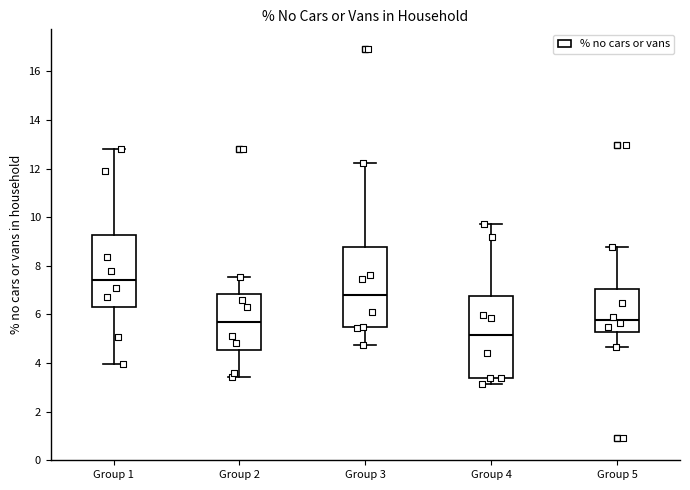

Reading left to right, read every box against the y-axis: the position of its median line, the range the box covers, and the ends of its whiskers. The values are not printed on the chart, so give them approximately, as read against the axis.

Group 1: median 7.4, box 6.2 to 9.2, whiskers 4.0 to 12.8
Group 2: median 5.8, box 4.6 to 6.8, whiskers 3.4 to 7.6
Group 3: median 6.8, box 5.4 to 8.8, whiskers 4.8 to 12.2
Group 4: median 5.2, box 3.4 to 6.8, whiskers 3.2 to 9.8
Group 5: median 5.8, box 5.2 to 7.0, whiskers 4.6 to 8.8